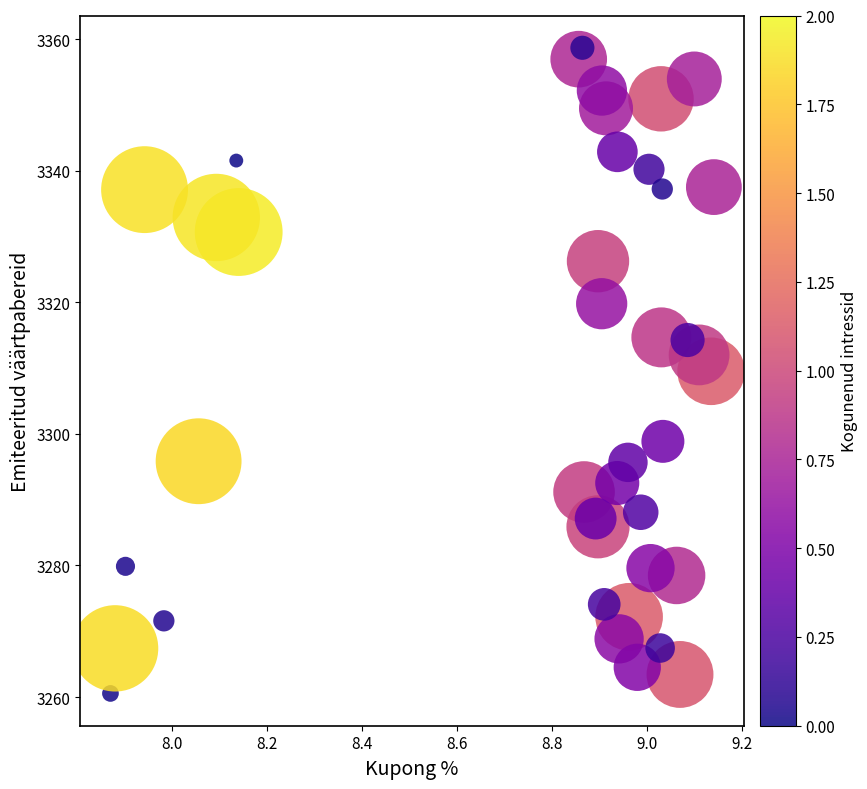

What is the range of X values (max minus min)?

1.3